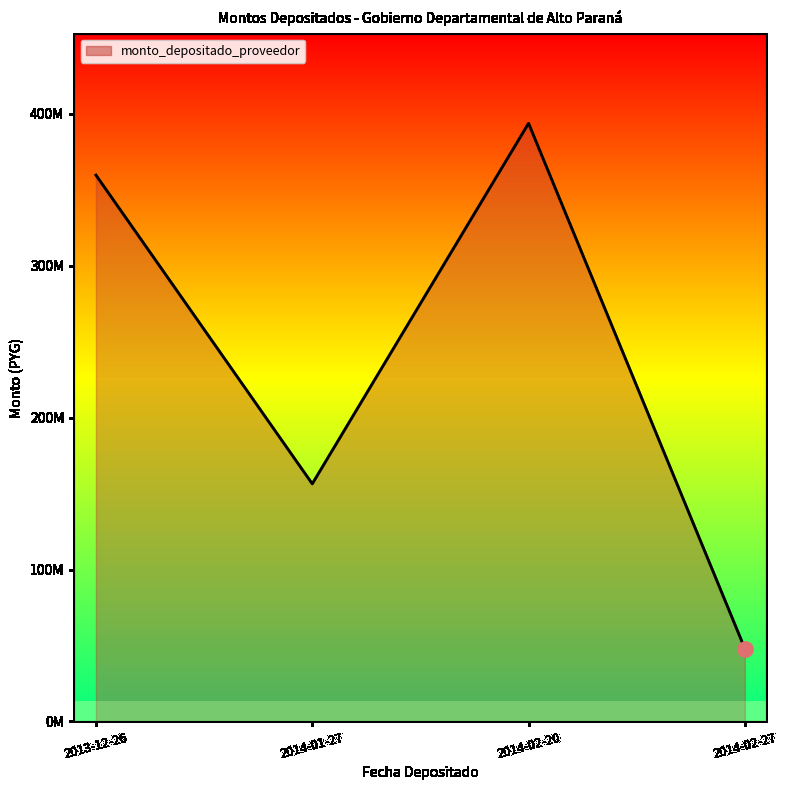

What is the change in value from 2014-02-20 to 2014-02-27?

-345877550